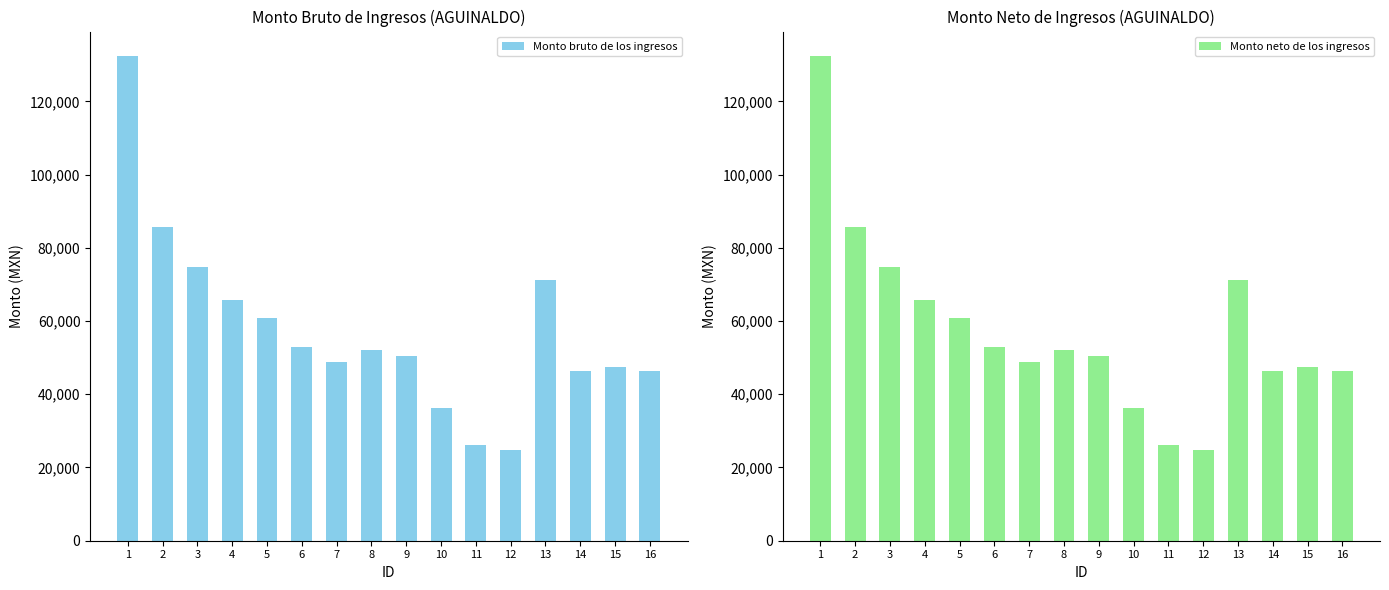

How many bars are there in each group?

2